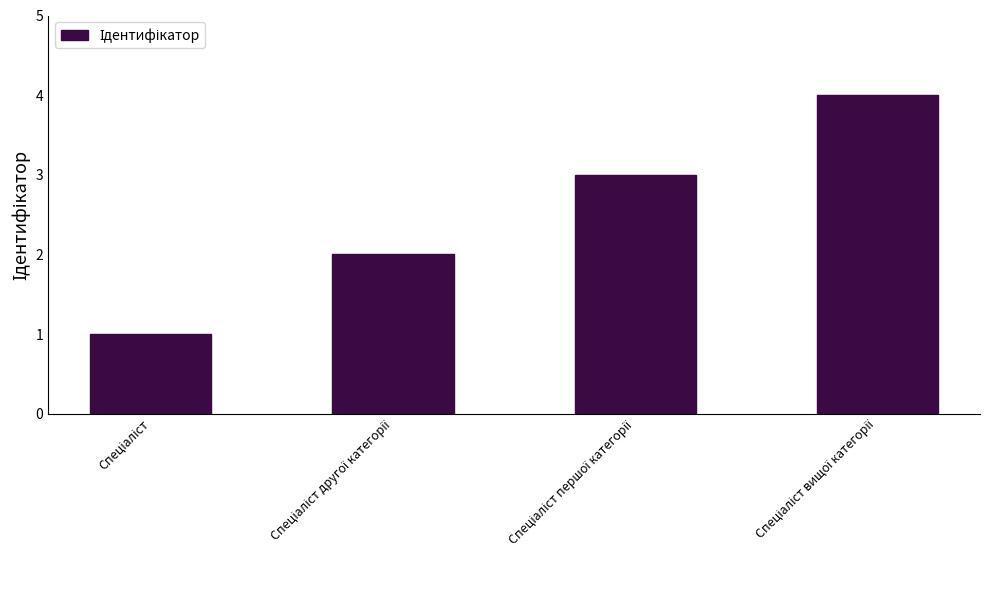

What is the difference between the maximum and minimum values?

3